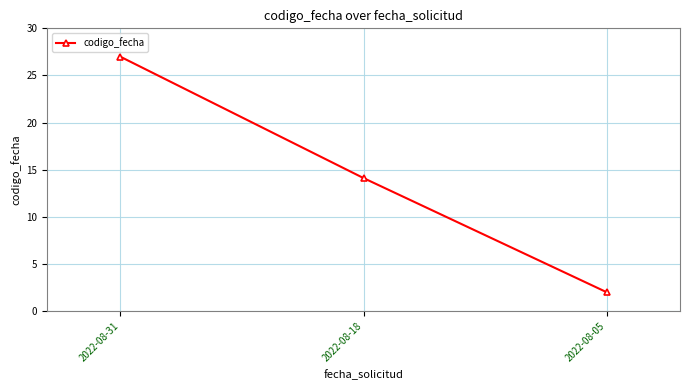

True or false: the data shows 17.3 at 2022-08-31.

False